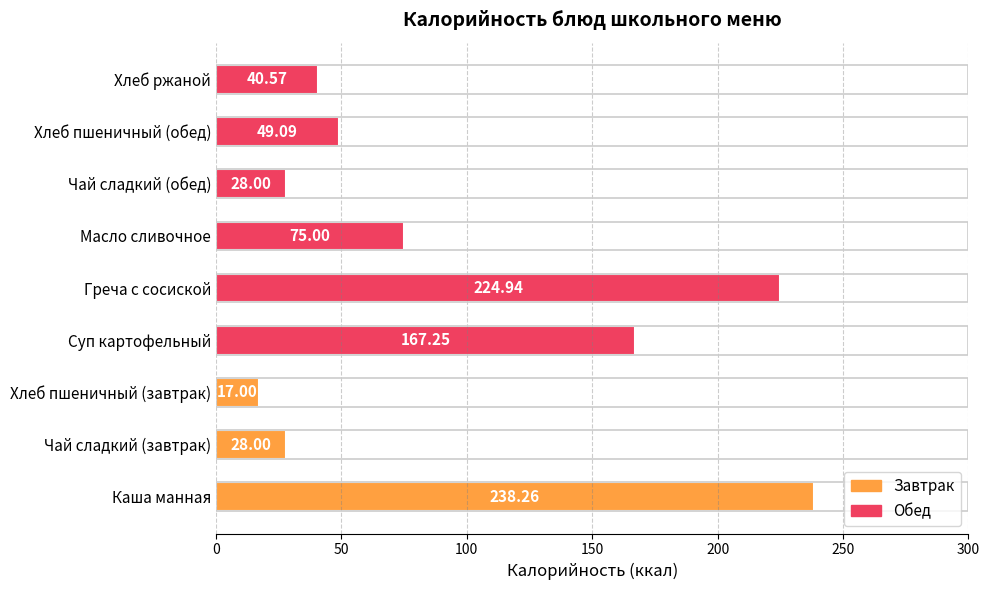

Where is the data nearest to the value 127?

Суп картофельный